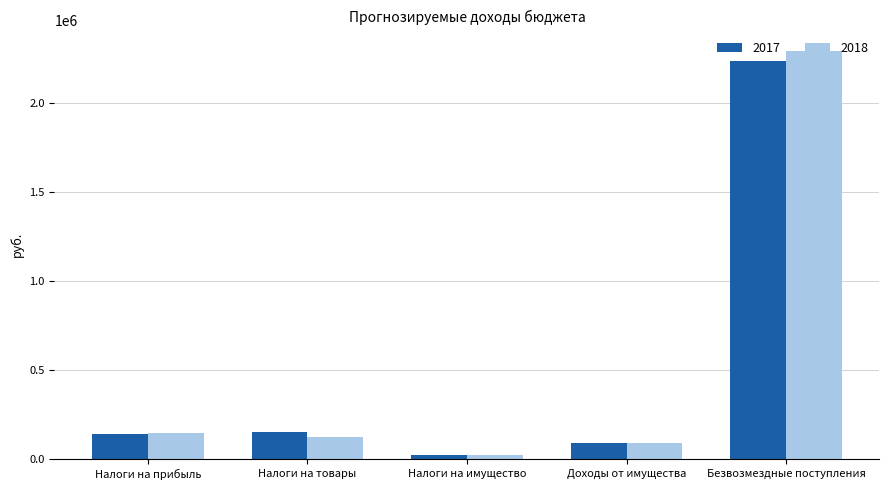

Which series changed the most between Налоги на прибыль and Налоги на имущество?

2018